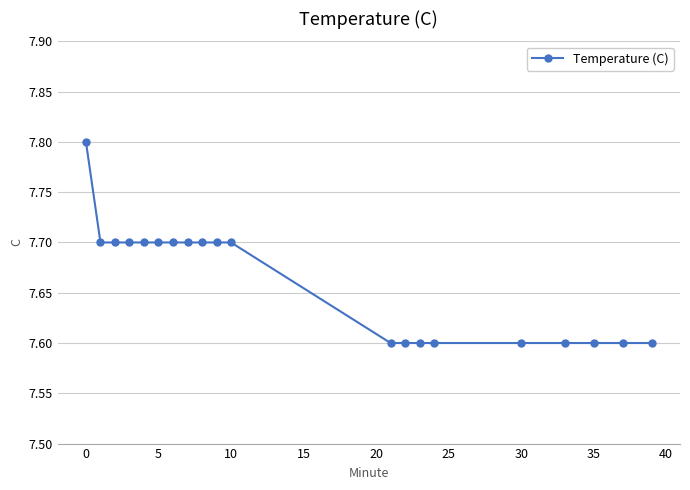

What is the sum of all values?

153.2